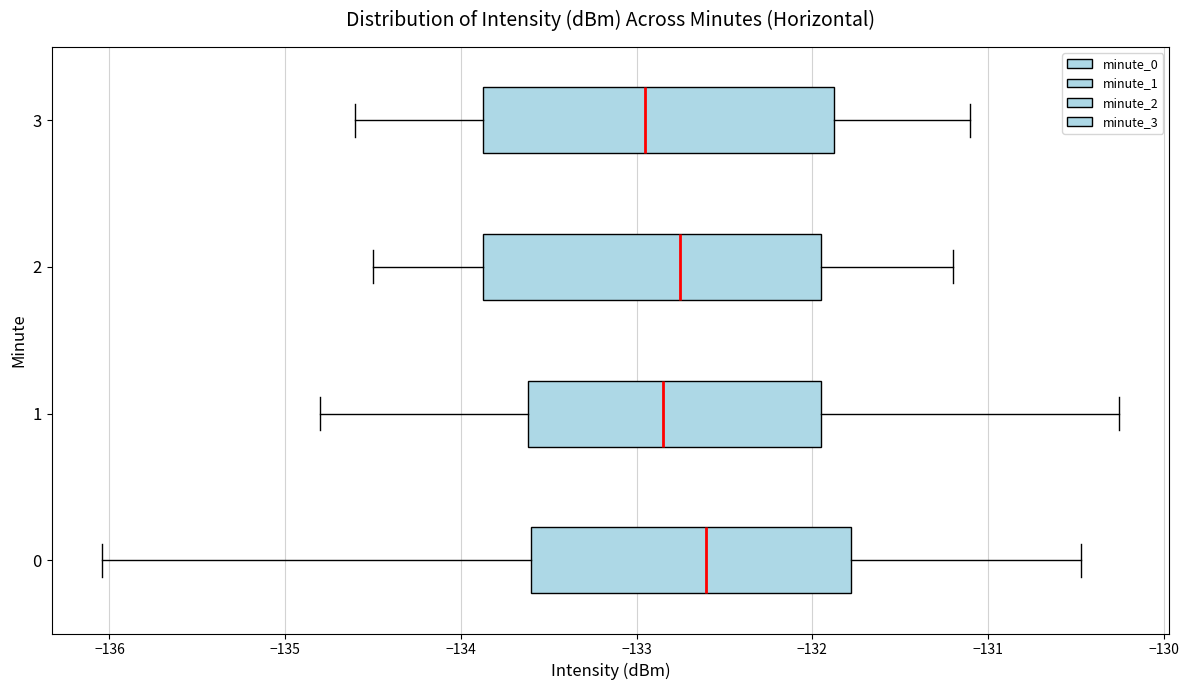

Reading bottom to top, transcribe this box plot: for each box, give where its median line is, the range the box spans, and where its two whiskers end, as read against the x-axis. The values are not printed on the chart, so give them approximately, as read against the axis.

0: median -132.6, box -133.6 to -131.8, whiskers -136.0 to -130.5
1: median -132.8, box -133.6 to -131.9, whiskers -134.8 to -130.3
2: median -132.7, box -133.9 to -131.9, whiskers -134.5 to -131.2
3: median -132.9, box -133.9 to -131.9, whiskers -134.6 to -131.1